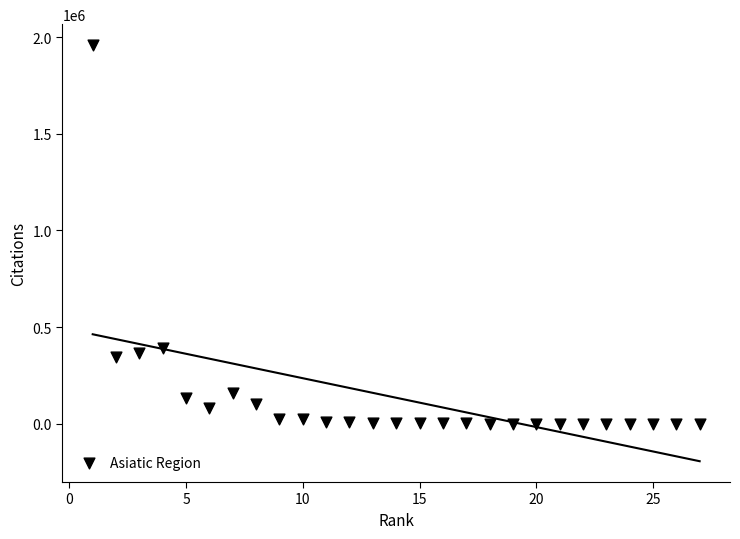

What is the range of X values (max minus min)?

26